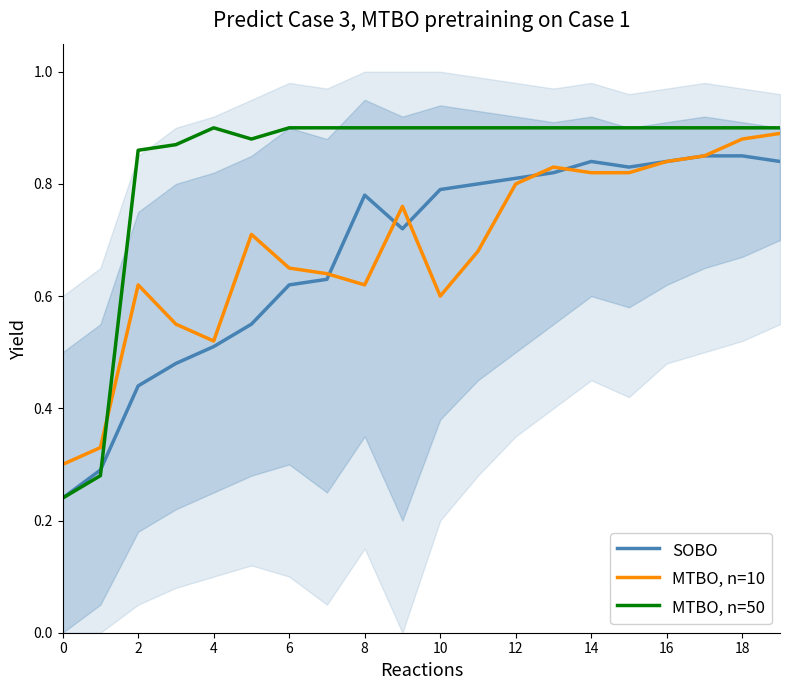

How many distinct data groups are displayed?

3